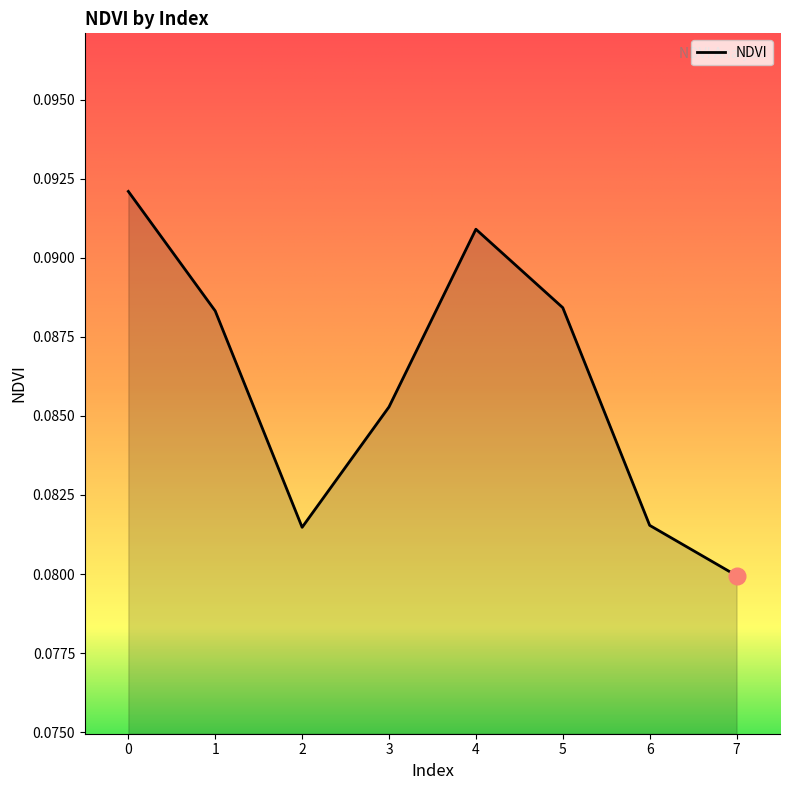

At which category does the data reach its first local valley?

2